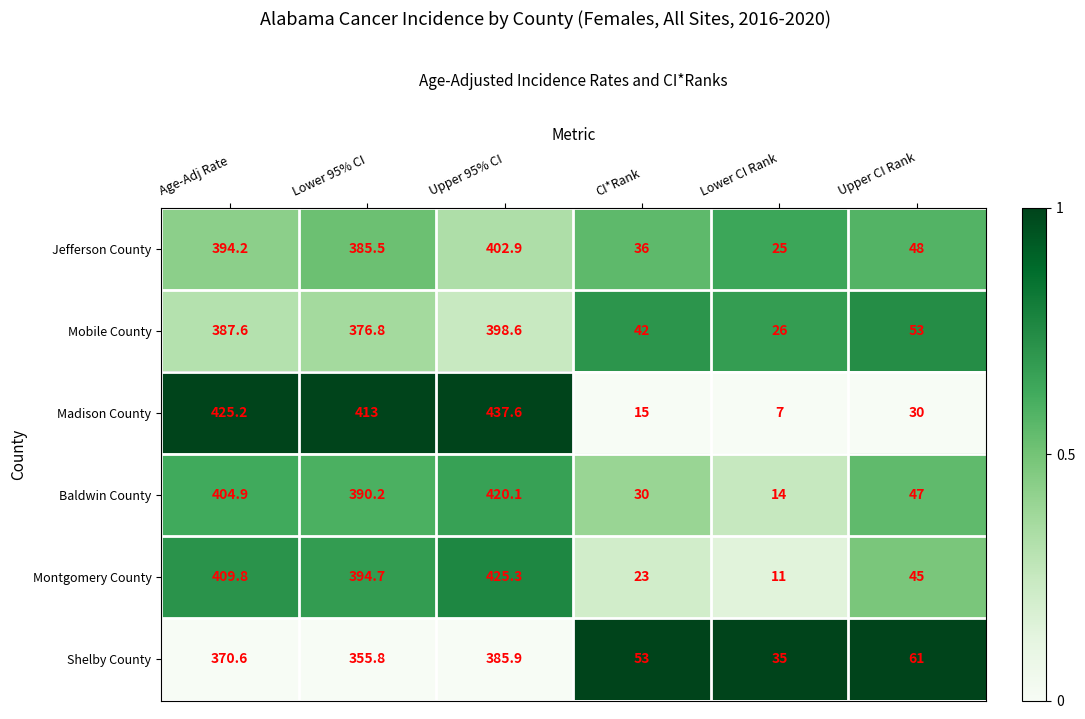

Which series has the largest range (max minus min)?

Madison County